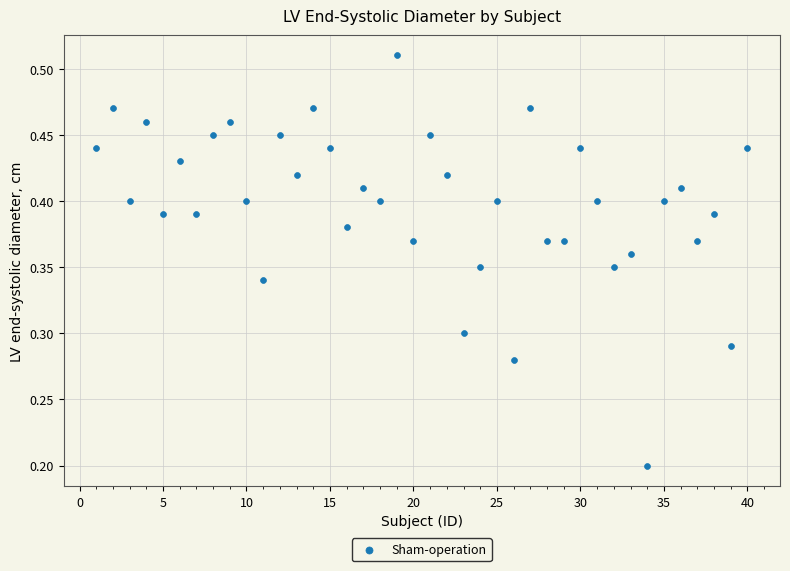

What is the range of X values (max minus min)?

39.0